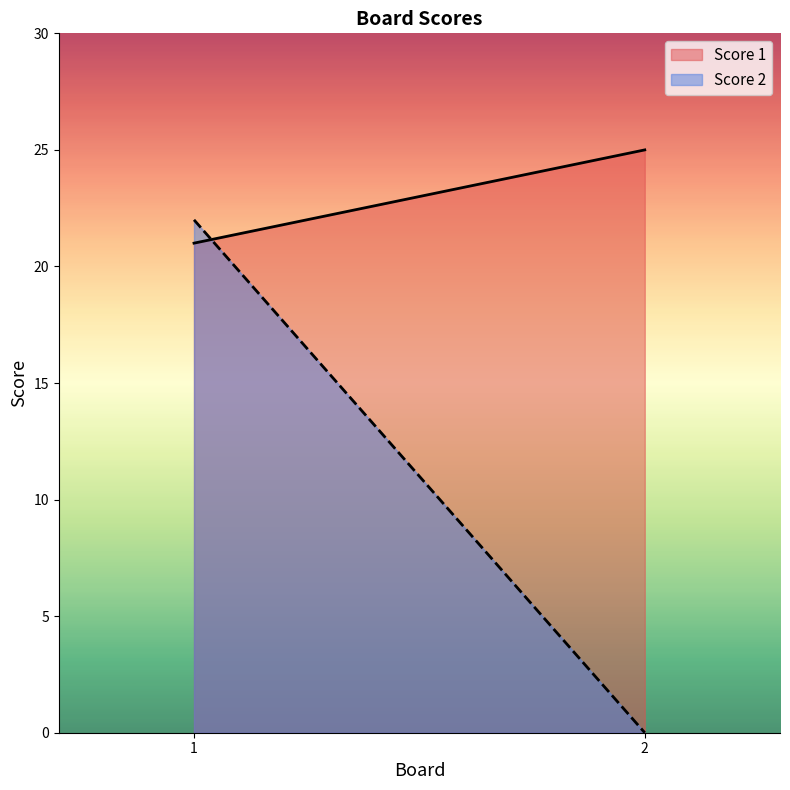

Reading left to right, what are all the values shown in this chart?

Score 1: 21	25
Score 2: 22	0